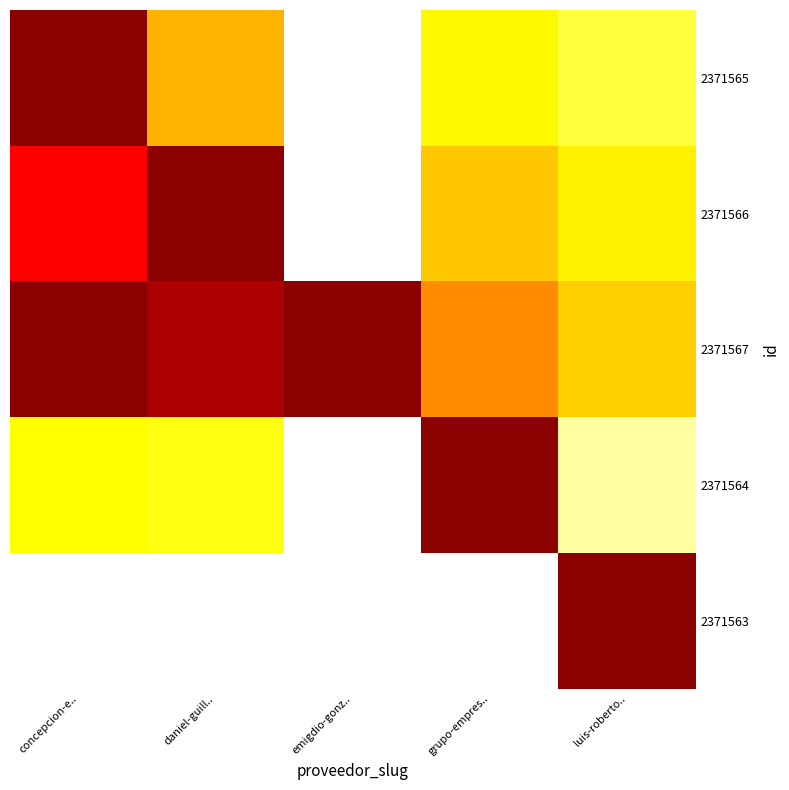

What is the maximum value shown in the chart?

1.0